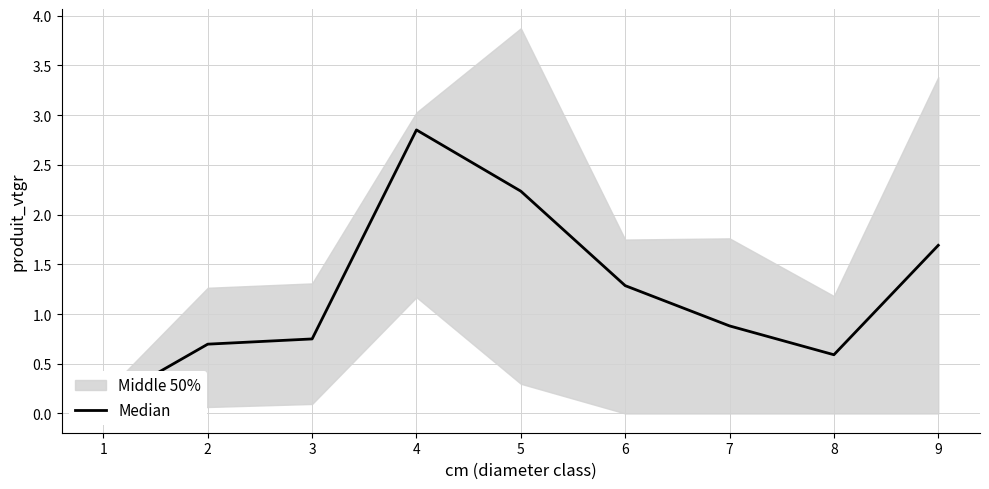

What is the value of the 9th point from the left?

1.7